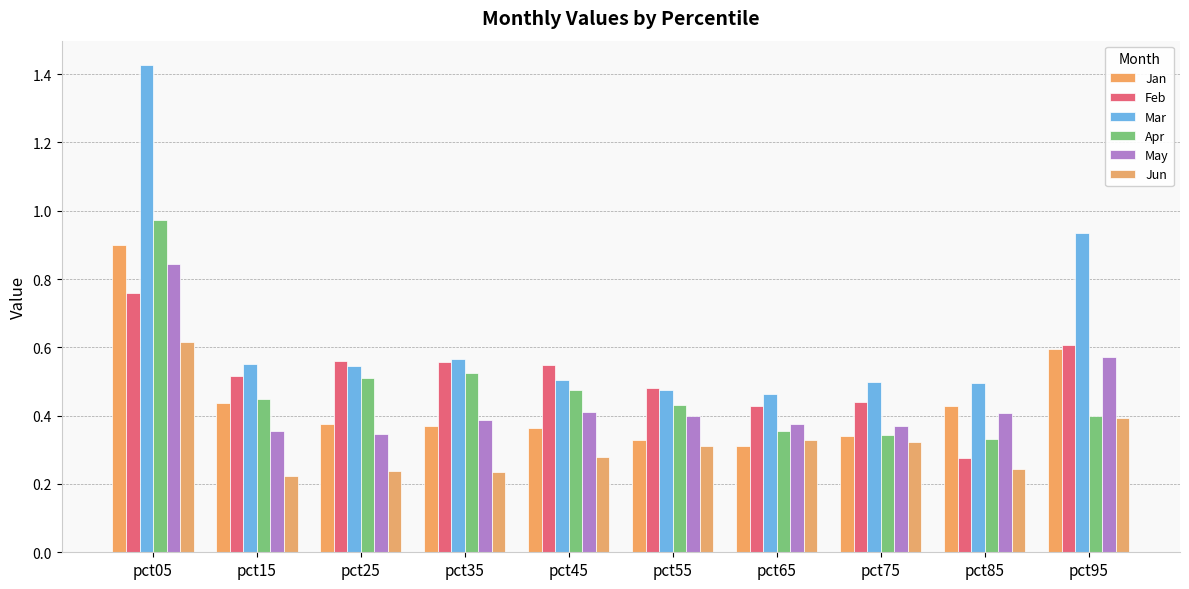

Which has a higher value, pct85 or pct15?

pct15